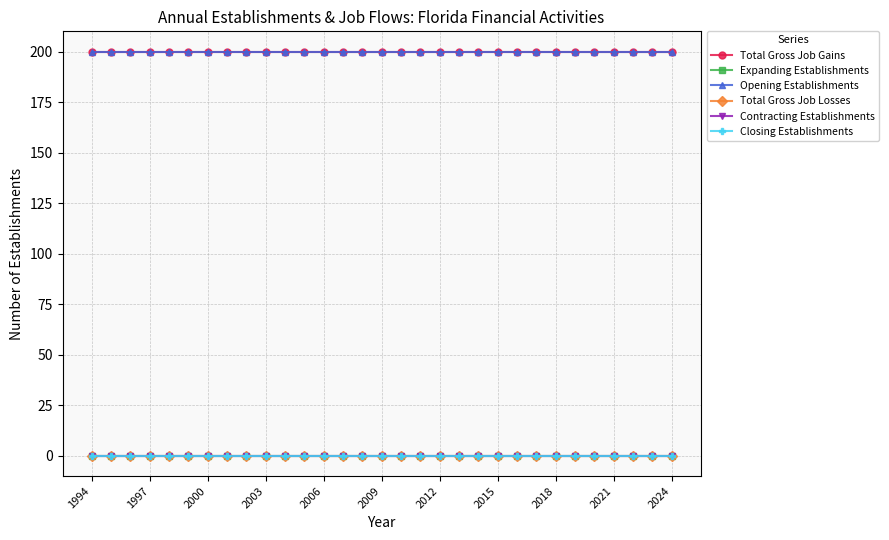

True or false: Closing Establishments has more than 0 points higher than both neighbors.

False